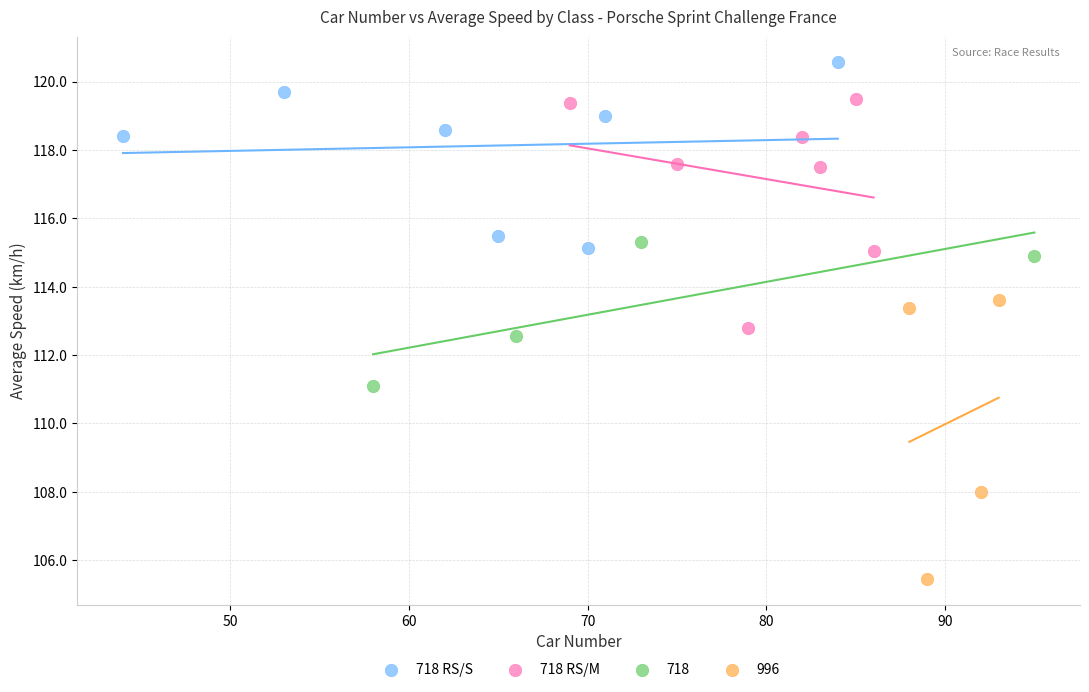

What are all the series names shown in the legend?

718 RS/S, 718 RS/M, 718, 996